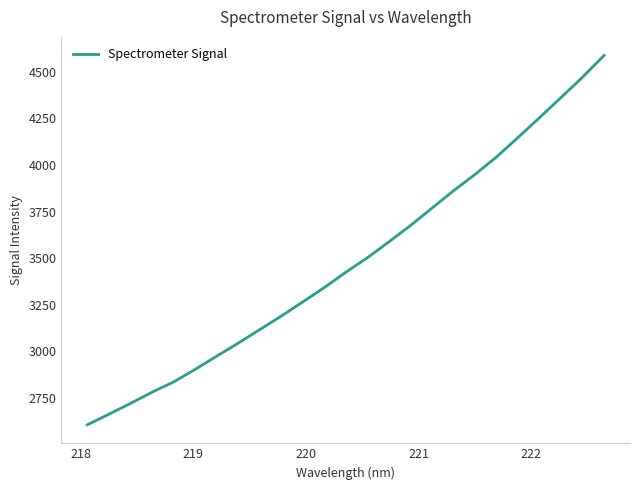

Does the chart have visible grid lines?

No